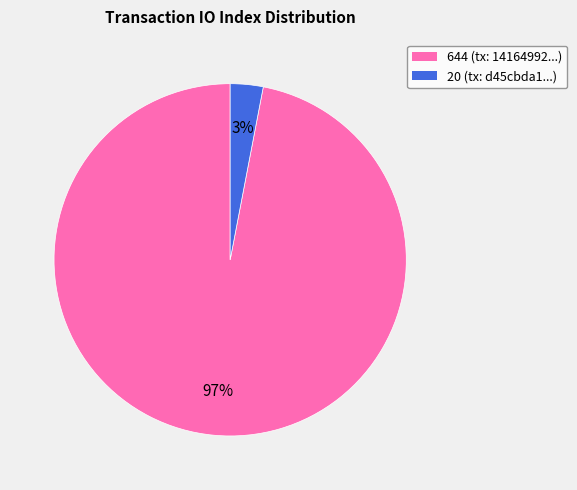

To the nearest percent, what is the average slice percentage?

50%